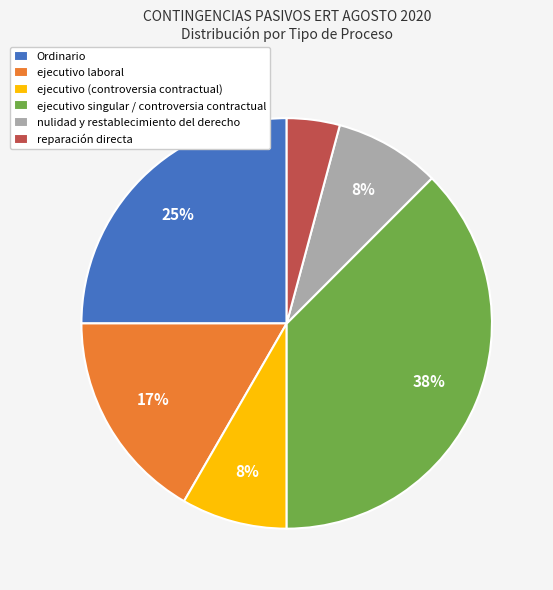

How many slices are in this pie chart?

6